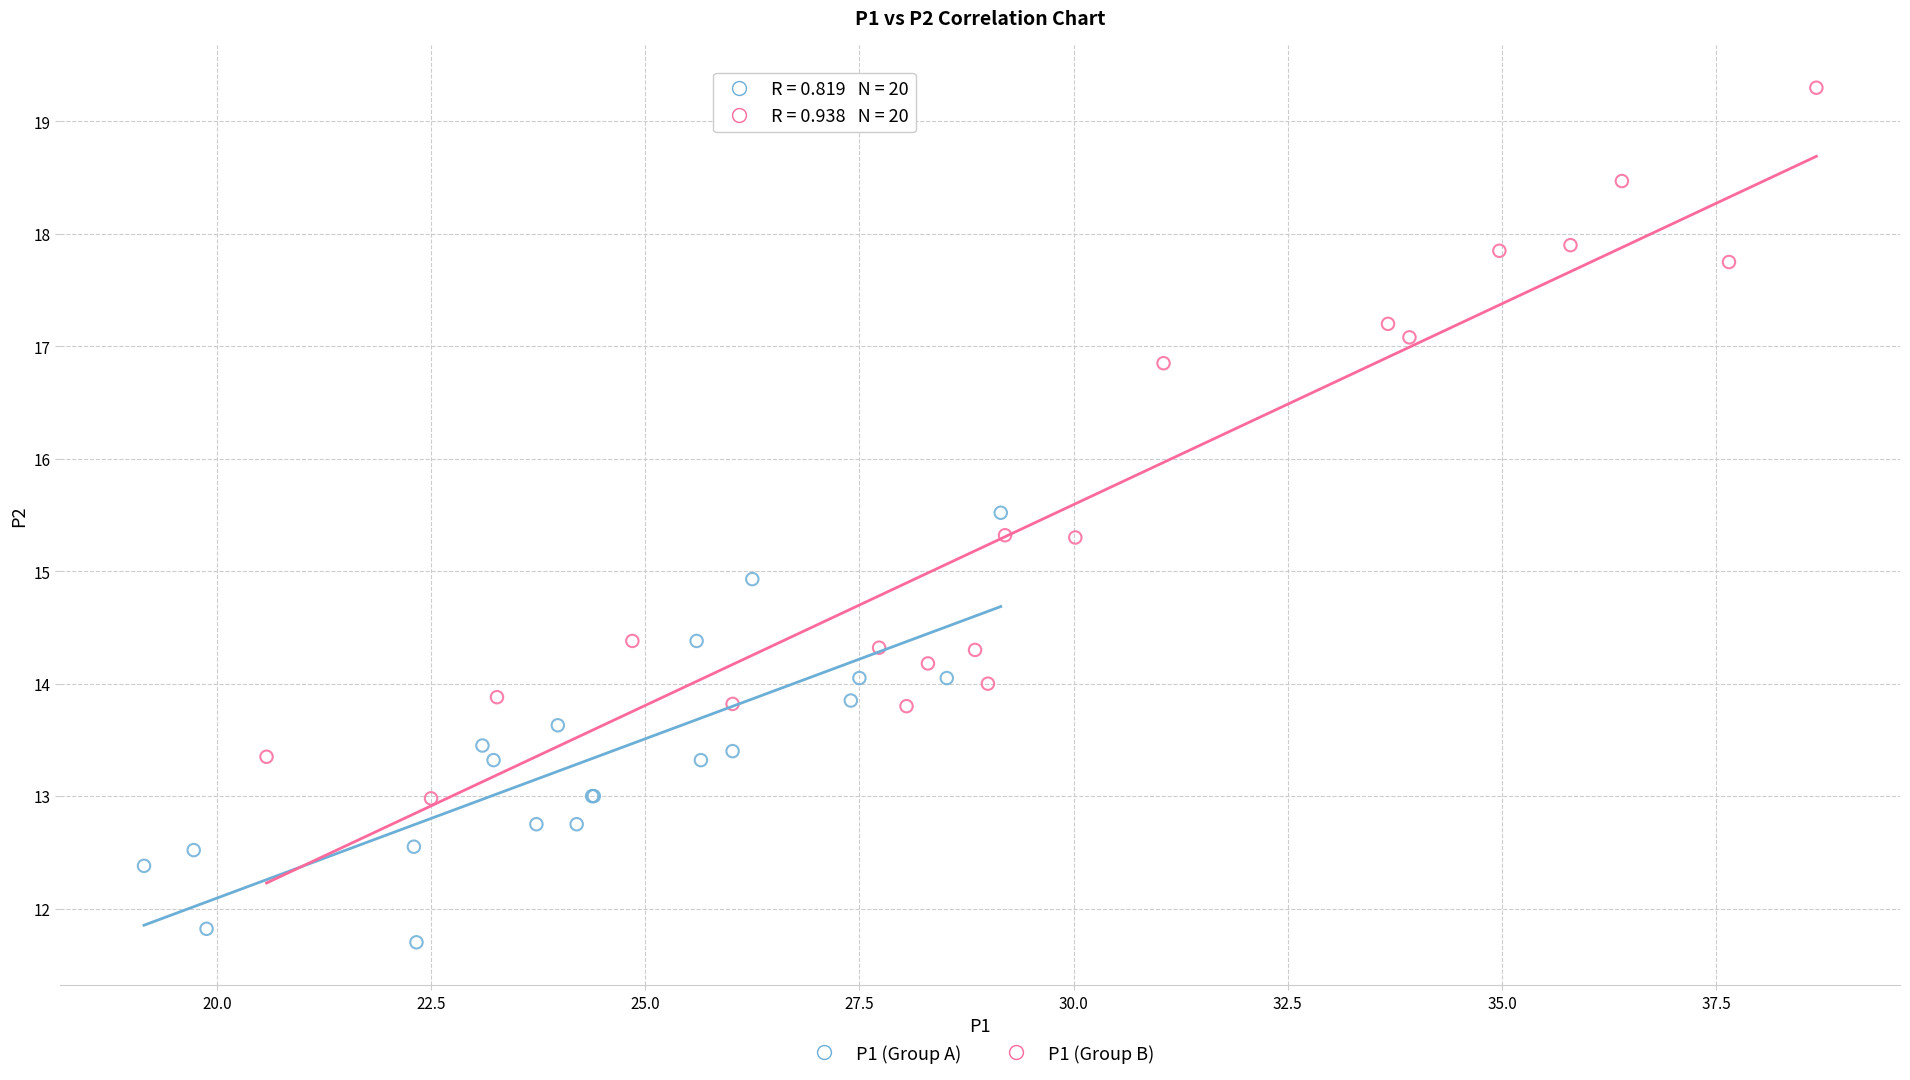

Which series has the largest Y range (max minus min)?

P1 (Group B)